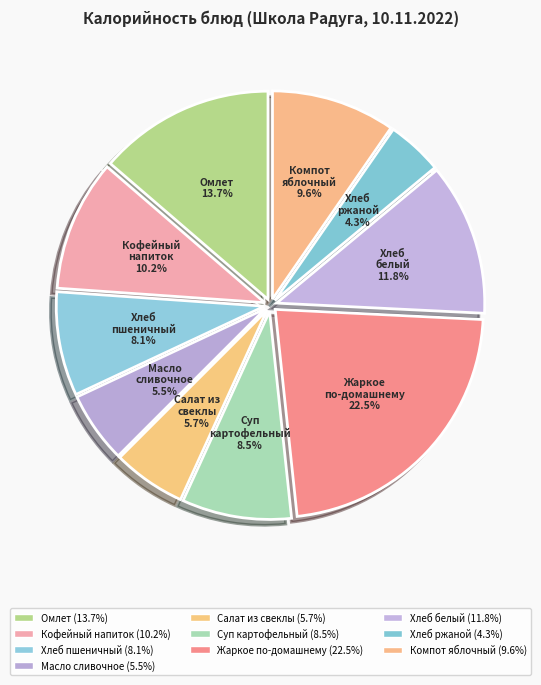

Which has a higher value, Компот яблочный or Салат из свеклы?

Компот яблочный